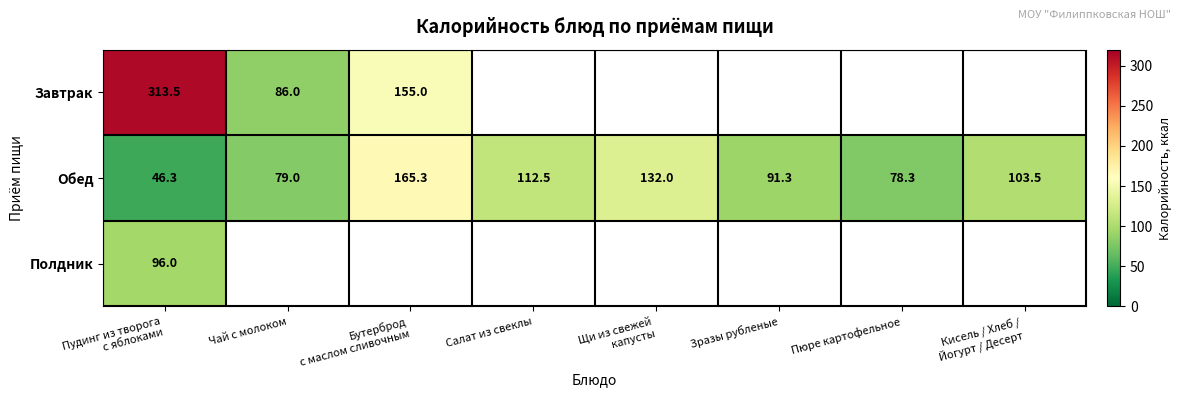

What is the average value of the Обед series?

101.0